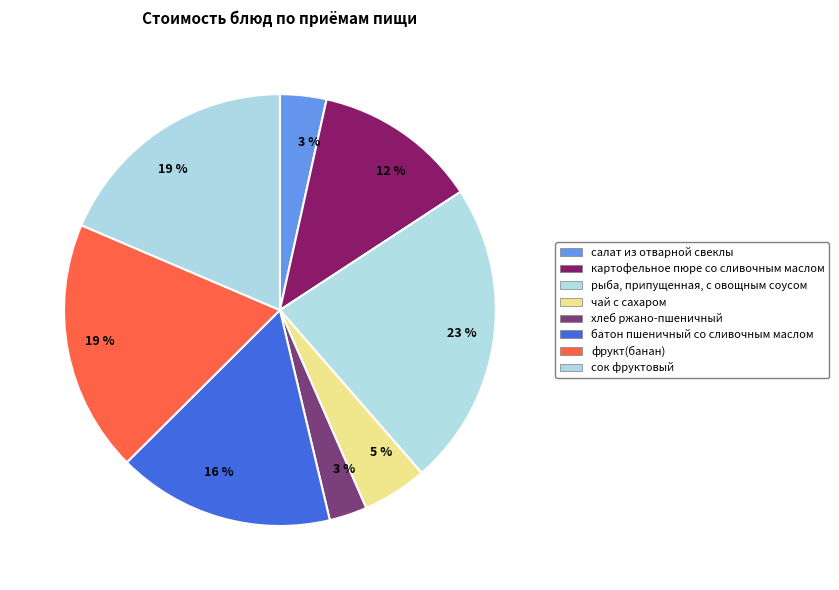

How many segments does this pie chart have?

8